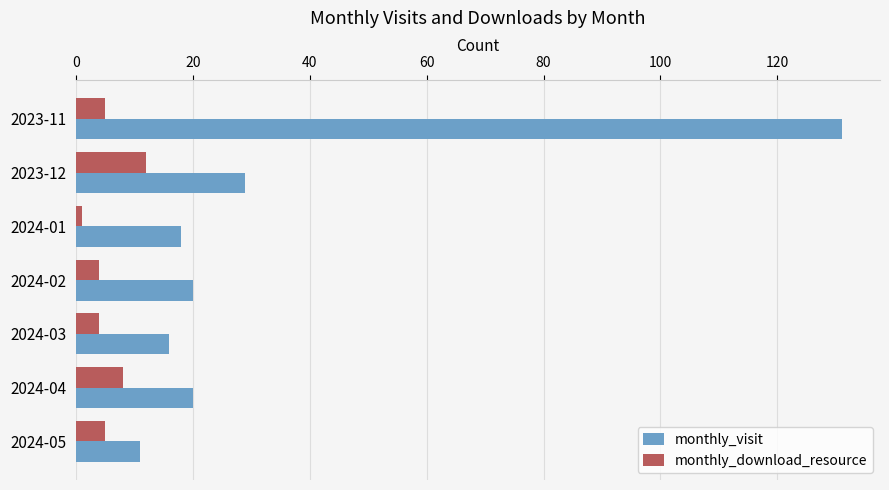

What are all the series names shown in the legend?

monthly_visit, monthly_download_resource